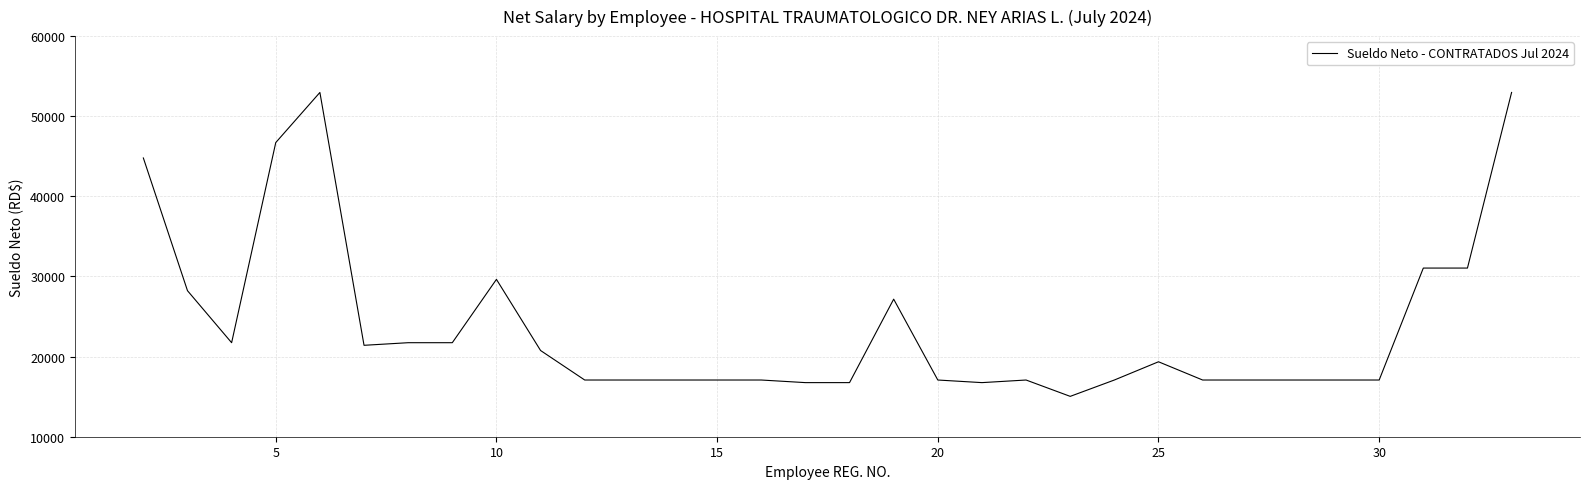

What is the minimum value shown in the chart?

15036.9